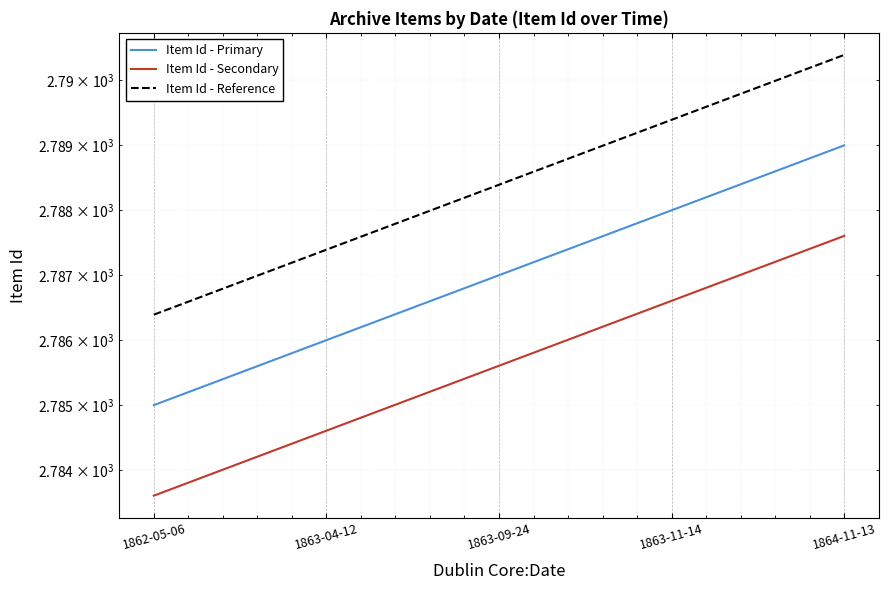

What is the total value across all series at 1863-09-24?

8361.0